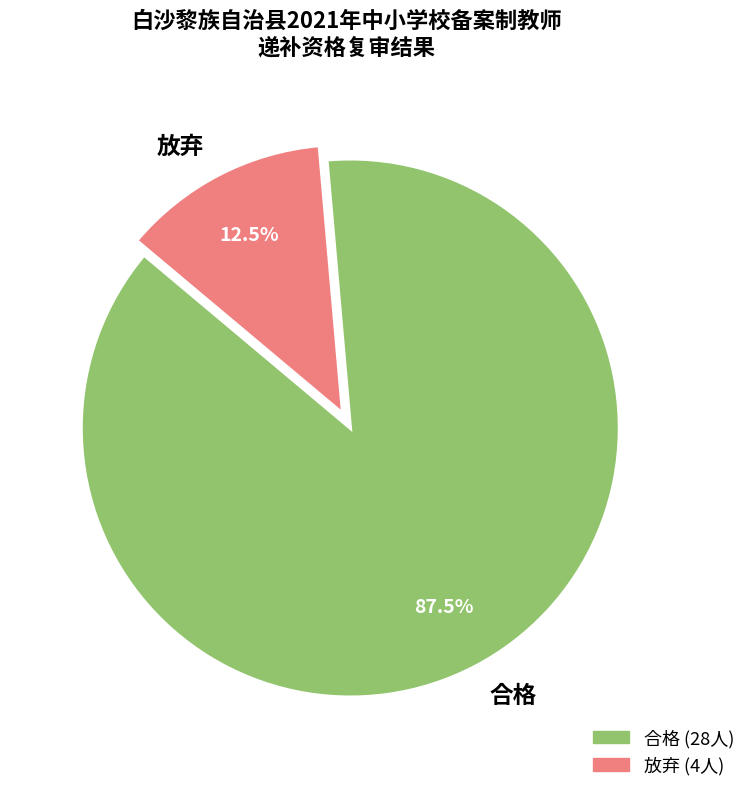

The 合格 slice represents 78% of the pie. True or false?

False